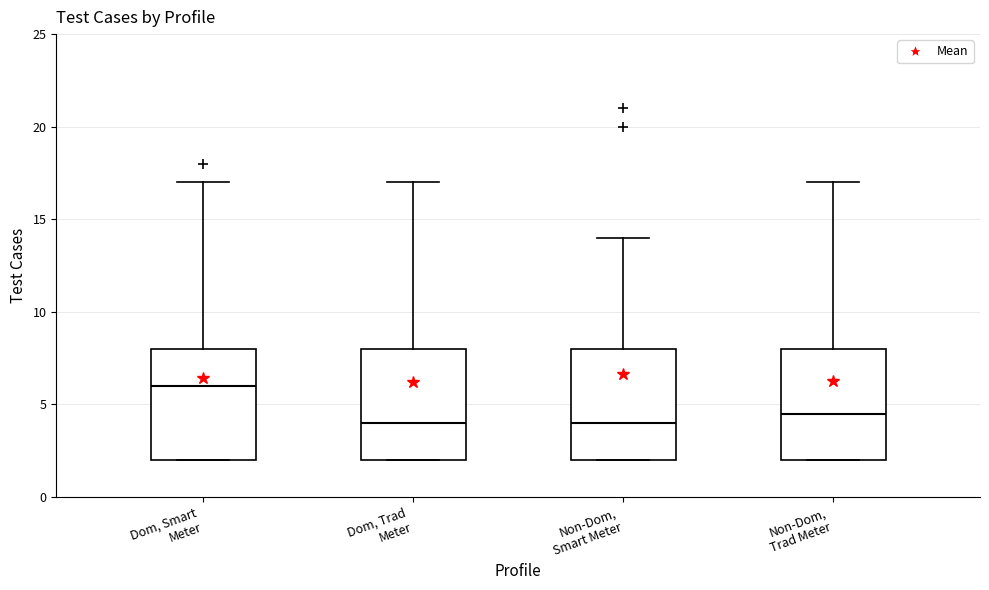

Reading left to right, transcribe this box plot: for each box, give where its median line is, the range the box spans, and where its two whiskers end, as read against the y-axis. The values are not printed on the chart, so give them approximately, as read against the axis.

Dom, Smart Meter: median 6.0, box 2.0 to 8.0, whiskers 2.0 to 17.0
Dom, Trad Meter: median 4.0, box 2.0 to 8.0, whiskers 2.0 to 17.0
Non-Dom, Smart Meter: median 4.0, box 2.0 to 8.0, whiskers 2.0 to 14.0
Non-Dom, Trad Meter: median 4.5, box 2.0 to 8.0, whiskers 2.0 to 17.0